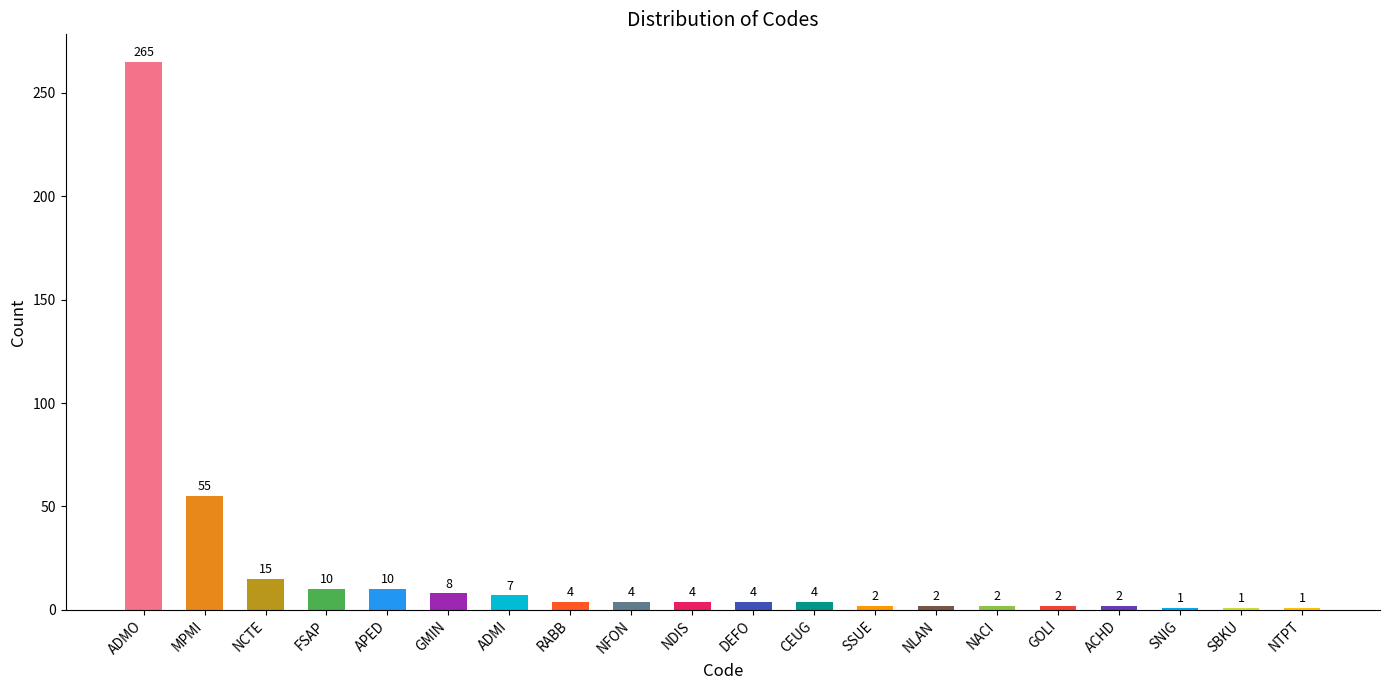

Reading left to right, transcribe all the data shown in this chart.

ADMO=265	MPMI=55	NCTE=15	FSAP=10	APED=10	GMIN=8	ADMI=7	RABB=4	NFON=4	NDIS=4	DEFO=4	CEUG=4	SSUE=2	NLAN=2	NACI=2	GOLI=2	ACHD=2	SNIG=1	SBKU=1	NTPT=1